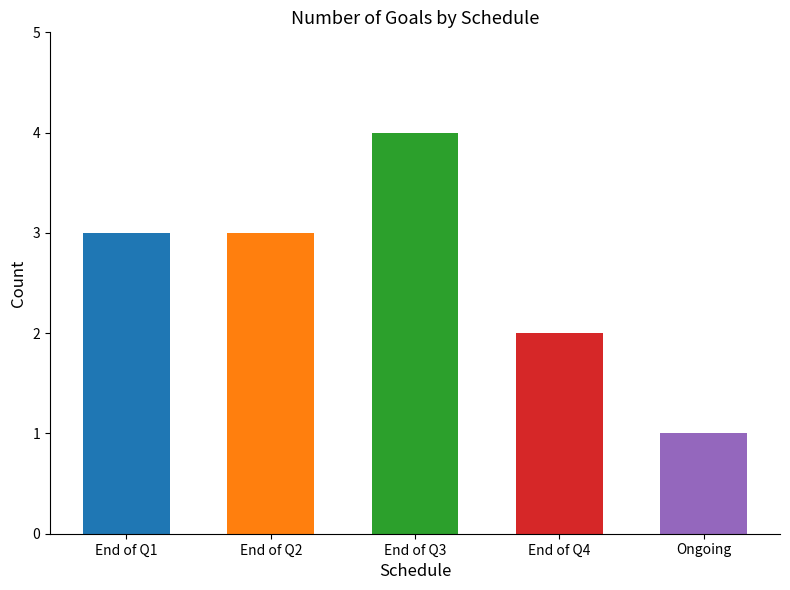

Reading right to left, list all the values displayed in this chart.

1	2	4	3	3